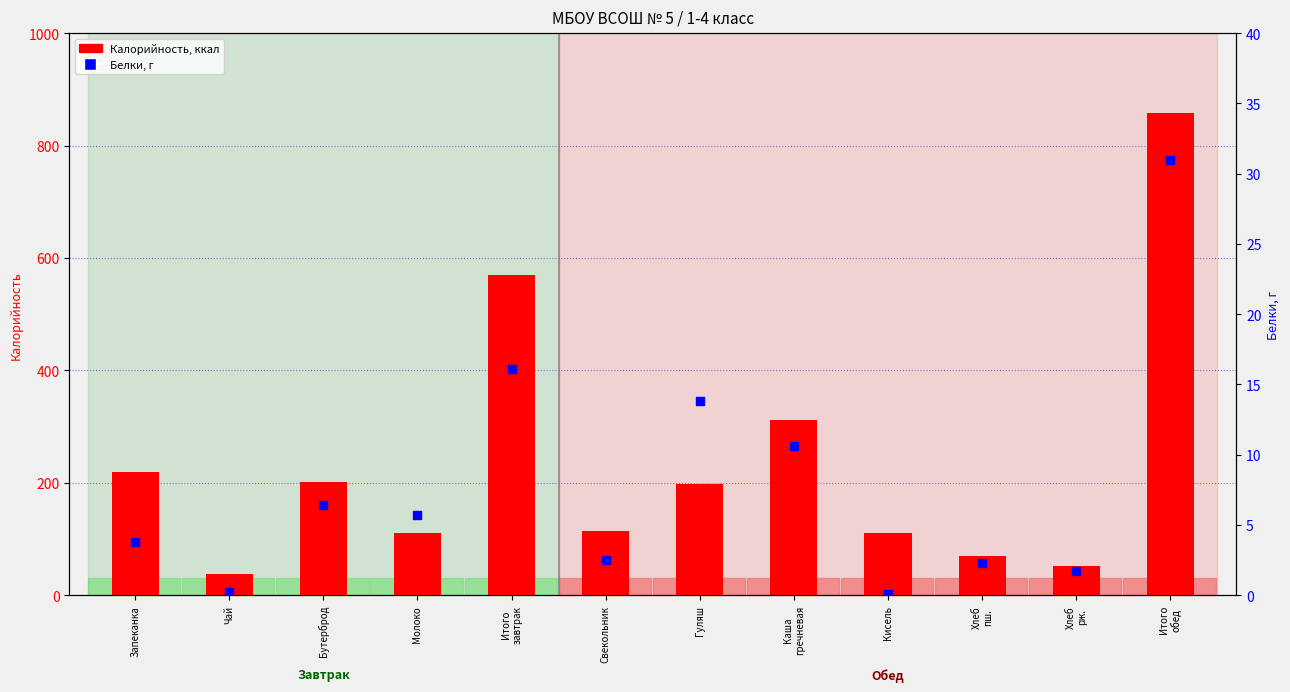

Which series reaches the minimum Y coordinate?

Белки